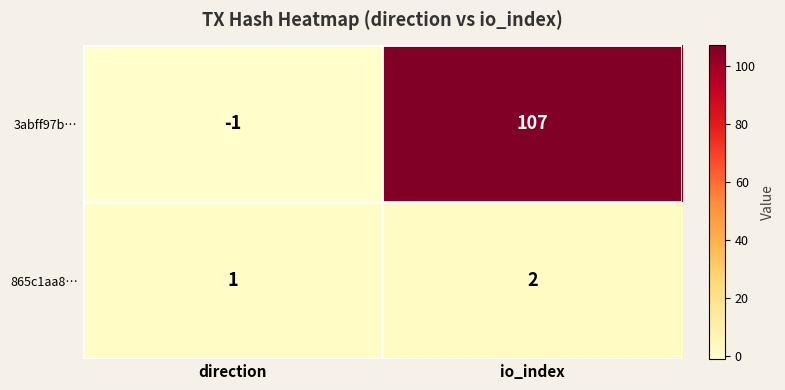

What is the total value across all series at io_index?

109